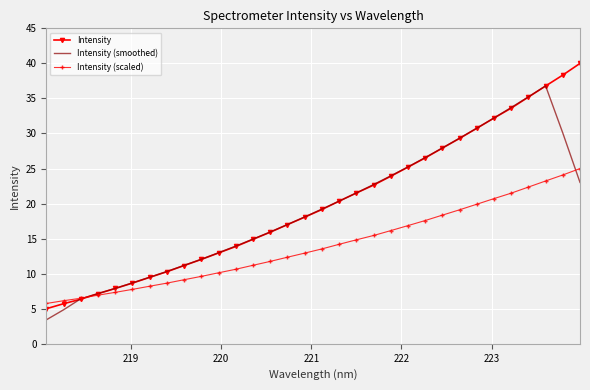

True or false: Intensity has more than 1 interior local peaks.

False